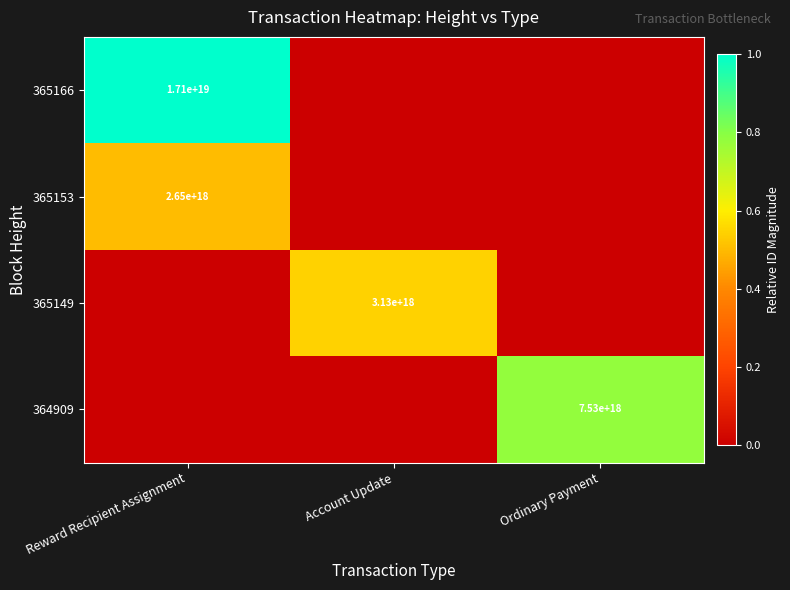

The 365153 series shows 2650000000000000000 at Reward Recipient Assignment. True or false?

True